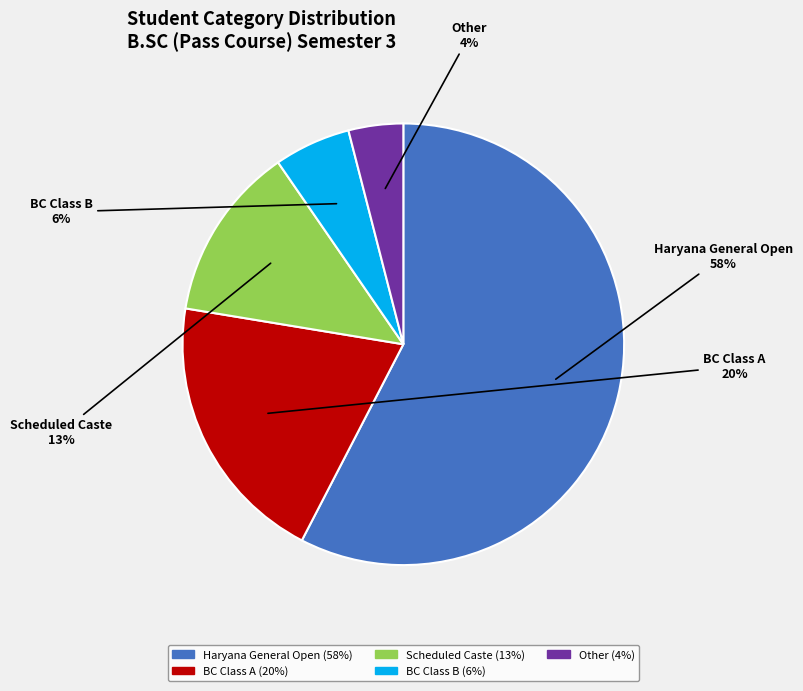

To the nearest percent, what is the average slice percentage?

20%